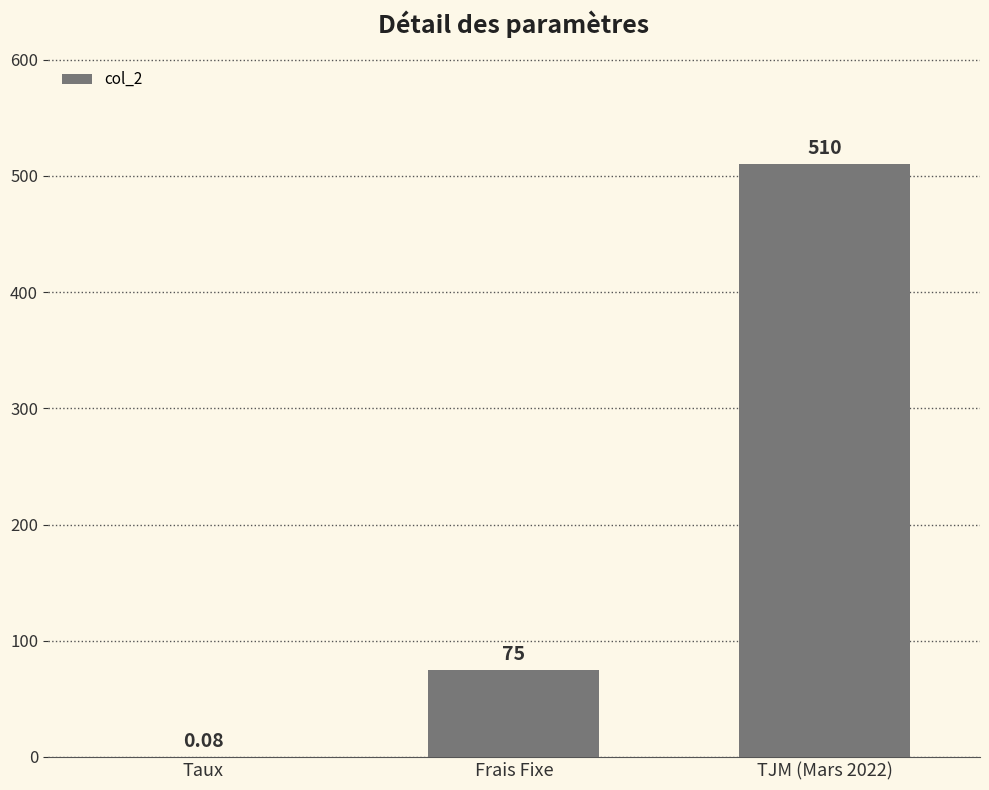

What is the sum of the values at TJM (Mars 2022) and Frais Fixe?

585.0